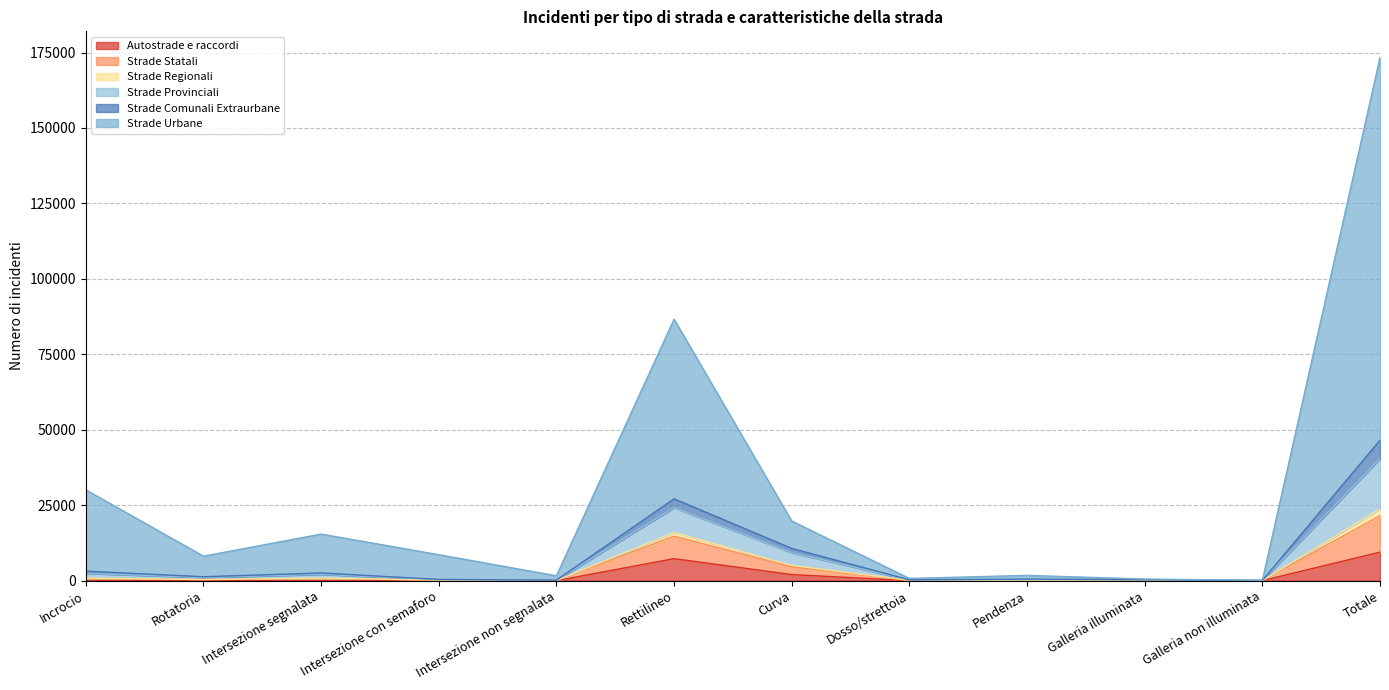

What is the label of the 5th point from the left?

Intersezione non segnalata